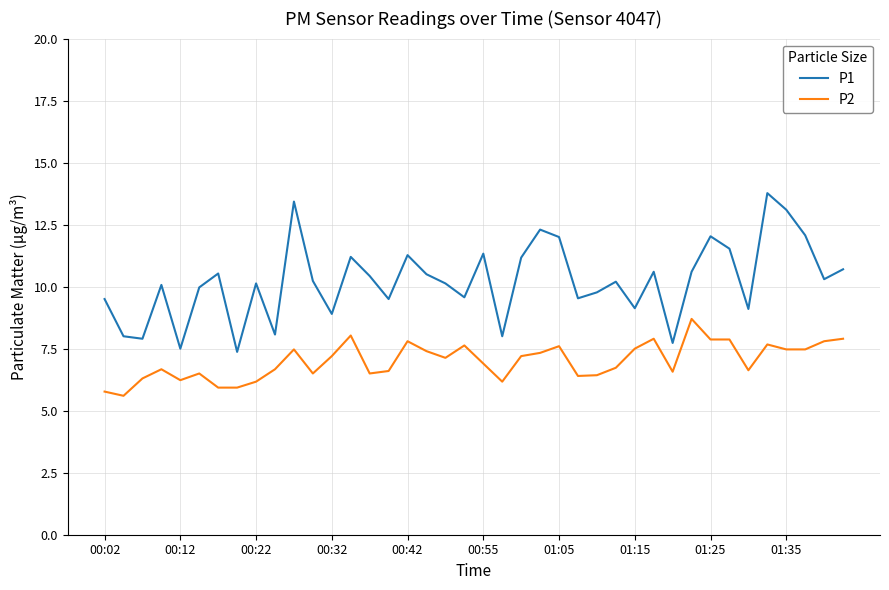

Which series has the largest total across all categories?

P1